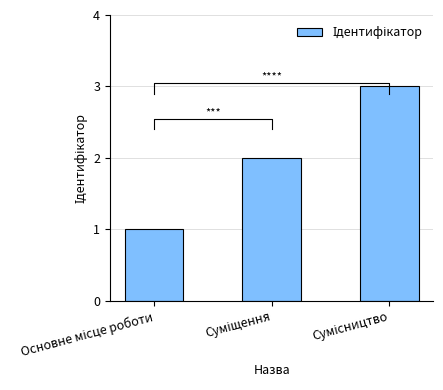

Reading right to left, what are all the values shown in this chart?

3	2	1